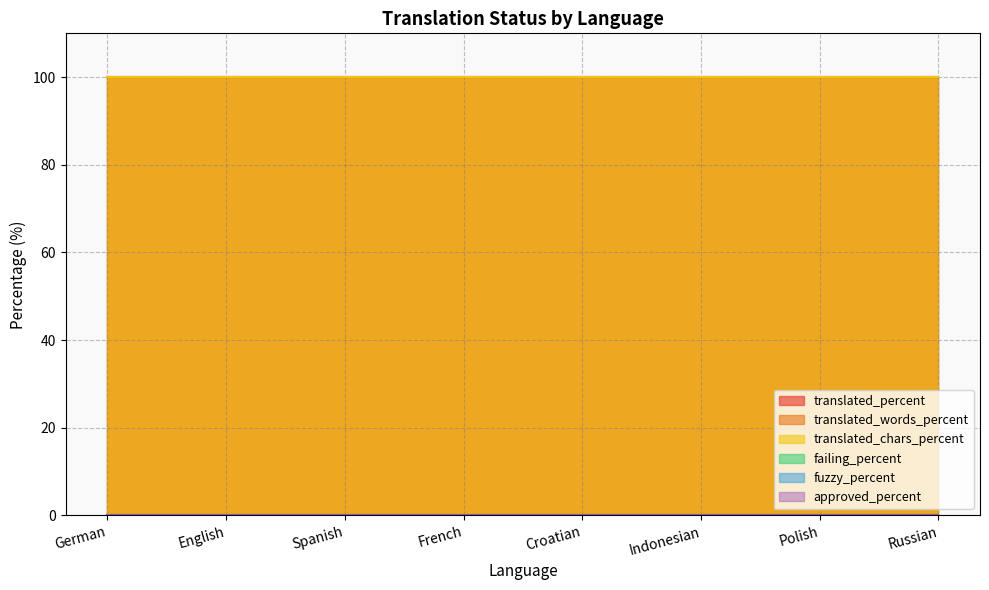

True or false: failing_percent and translated_words_percent intersect in this chart.

False